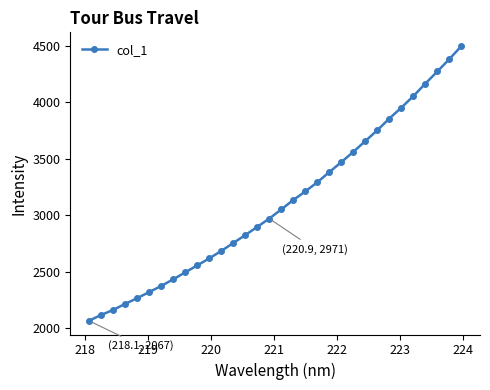

What is the average value?

3108.5